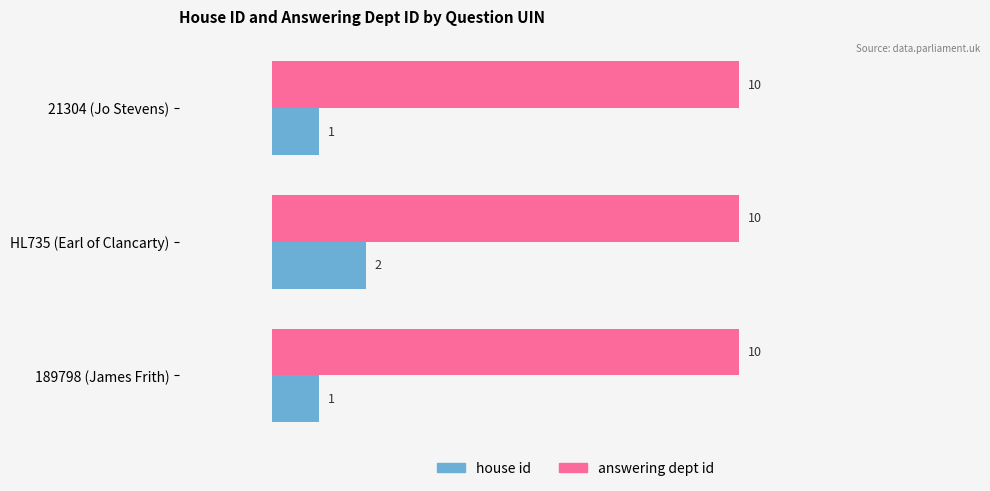

List the series in order of their overall mean, lowest first.

house id, answering dept id